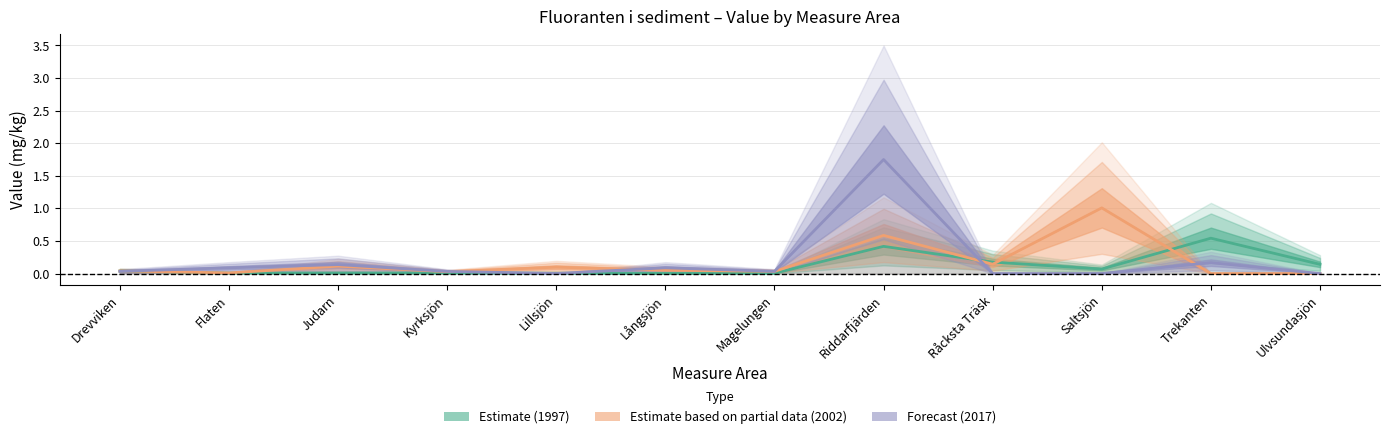

How many points are higher than both their immediate neighbors (excluding endpoints)?

3